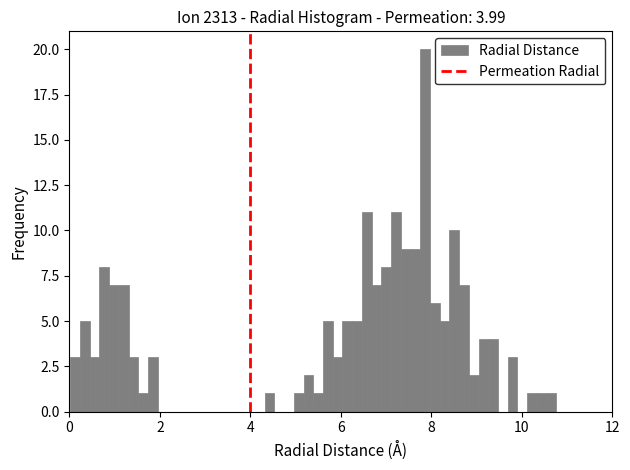

Read against the x-axis, roughly where is the centre of the tallest bar?

7.8